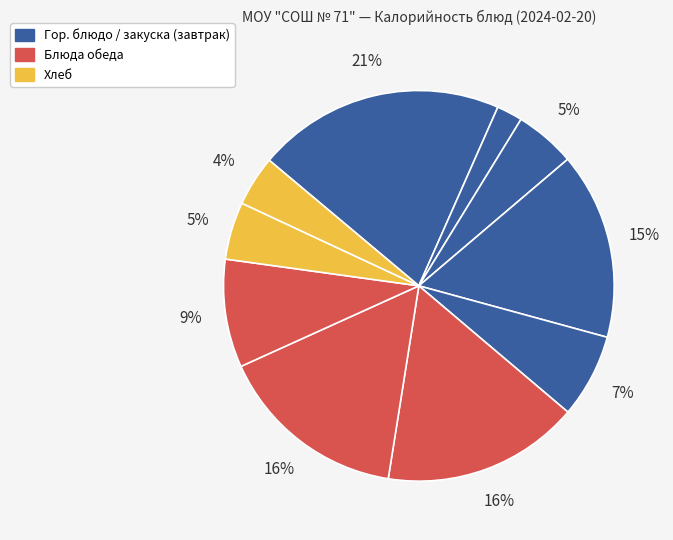

How many segments does this pie chart have?

10